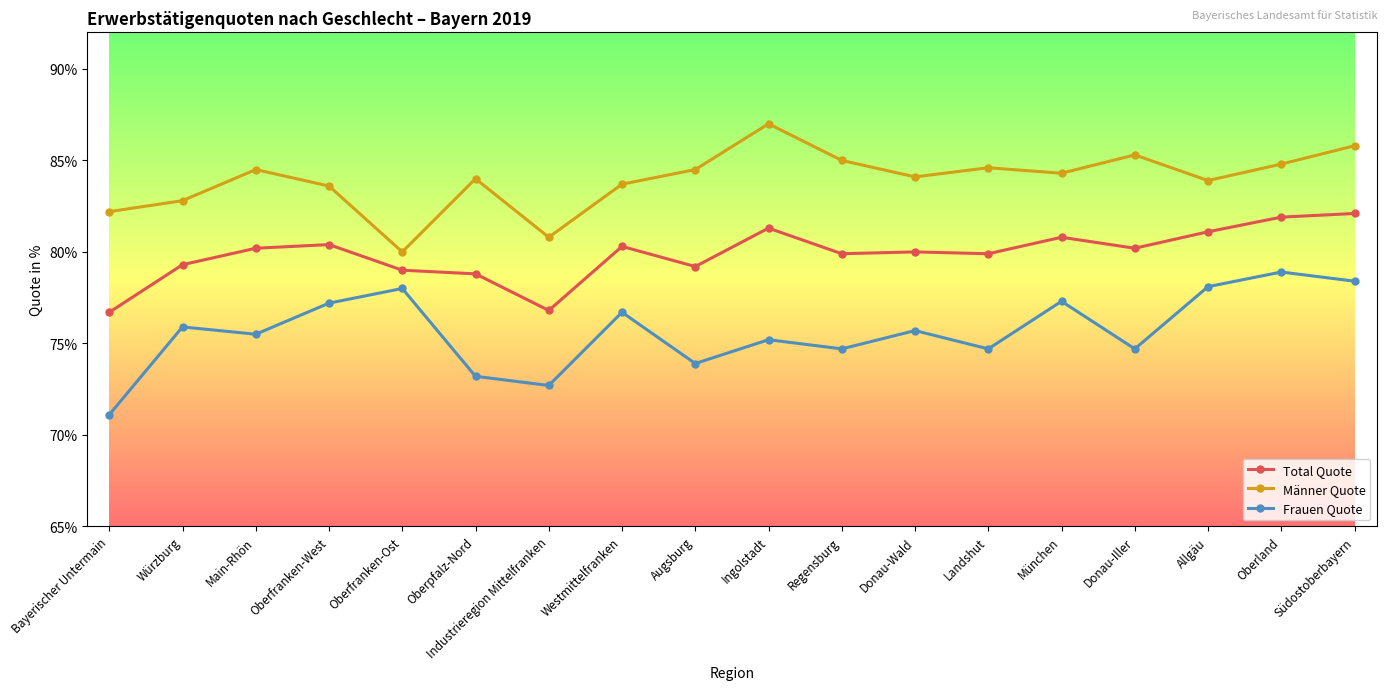

What is the total value across all series at Südostoberbayern?

246.3